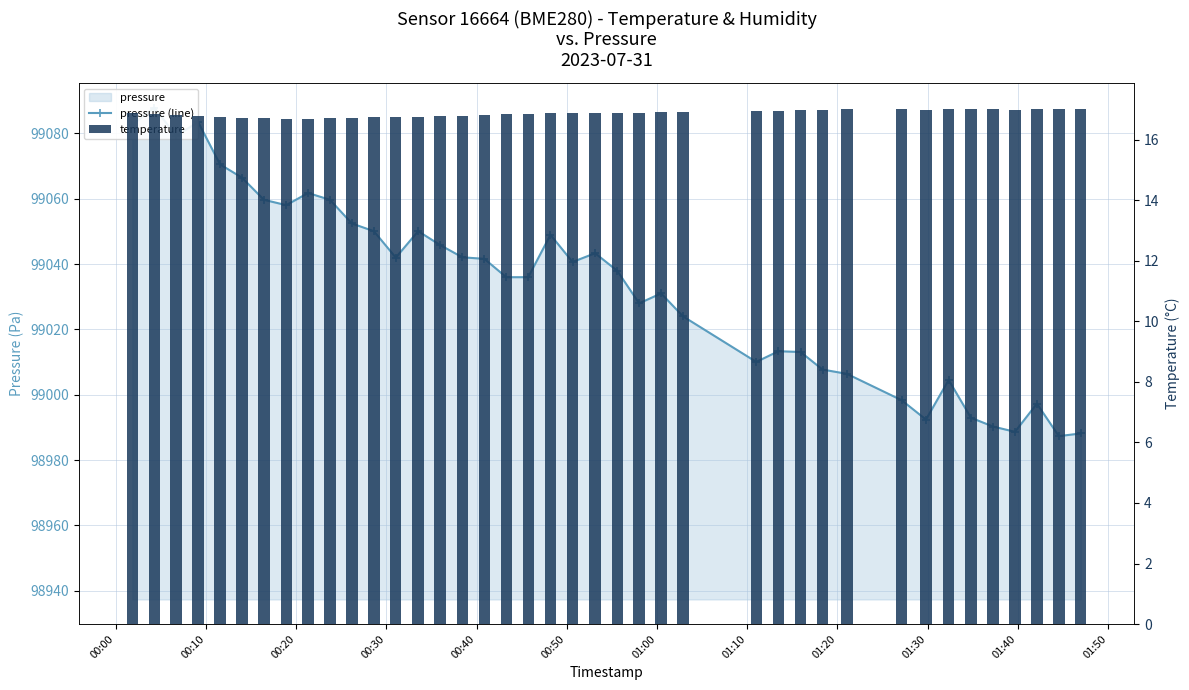

Does the chart contain any negative values?

No